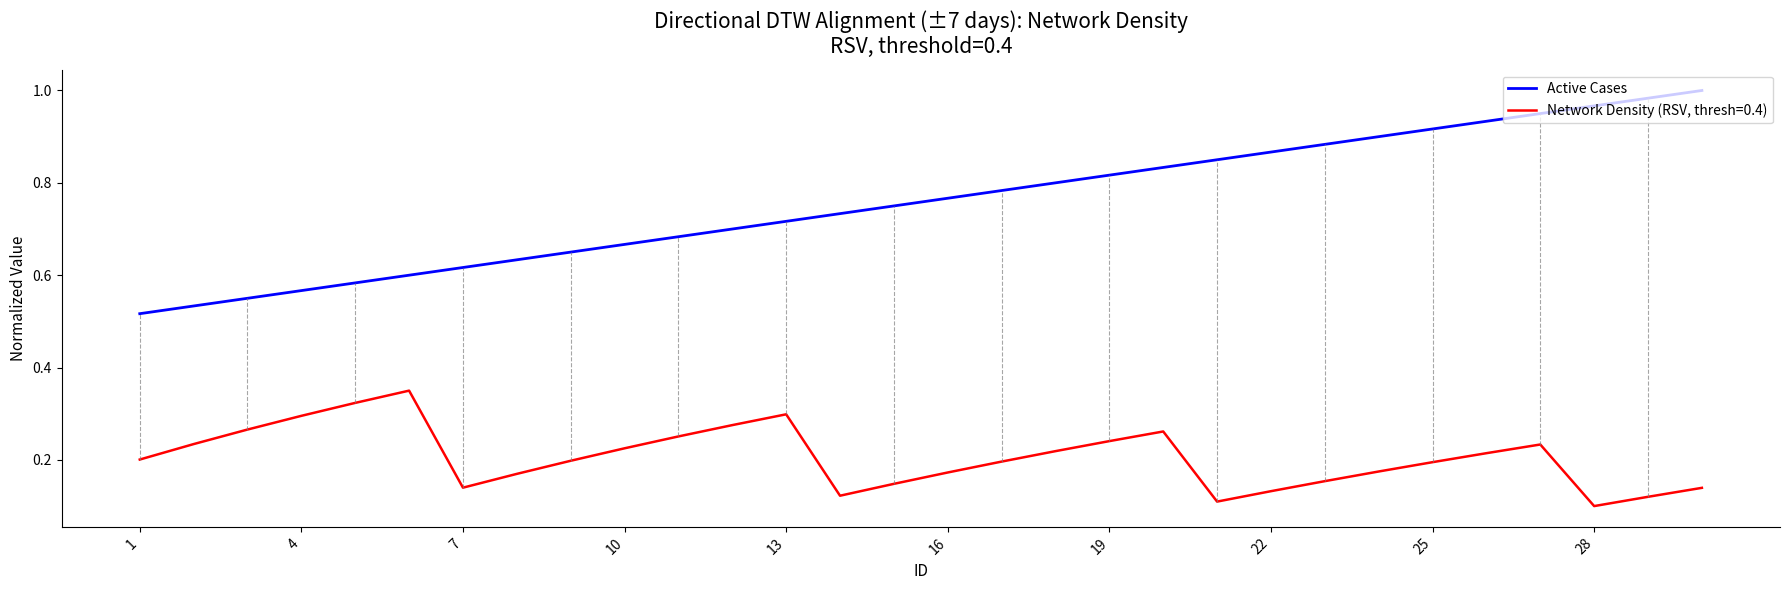

Which series has the largest range (max minus min)?

Active Cases